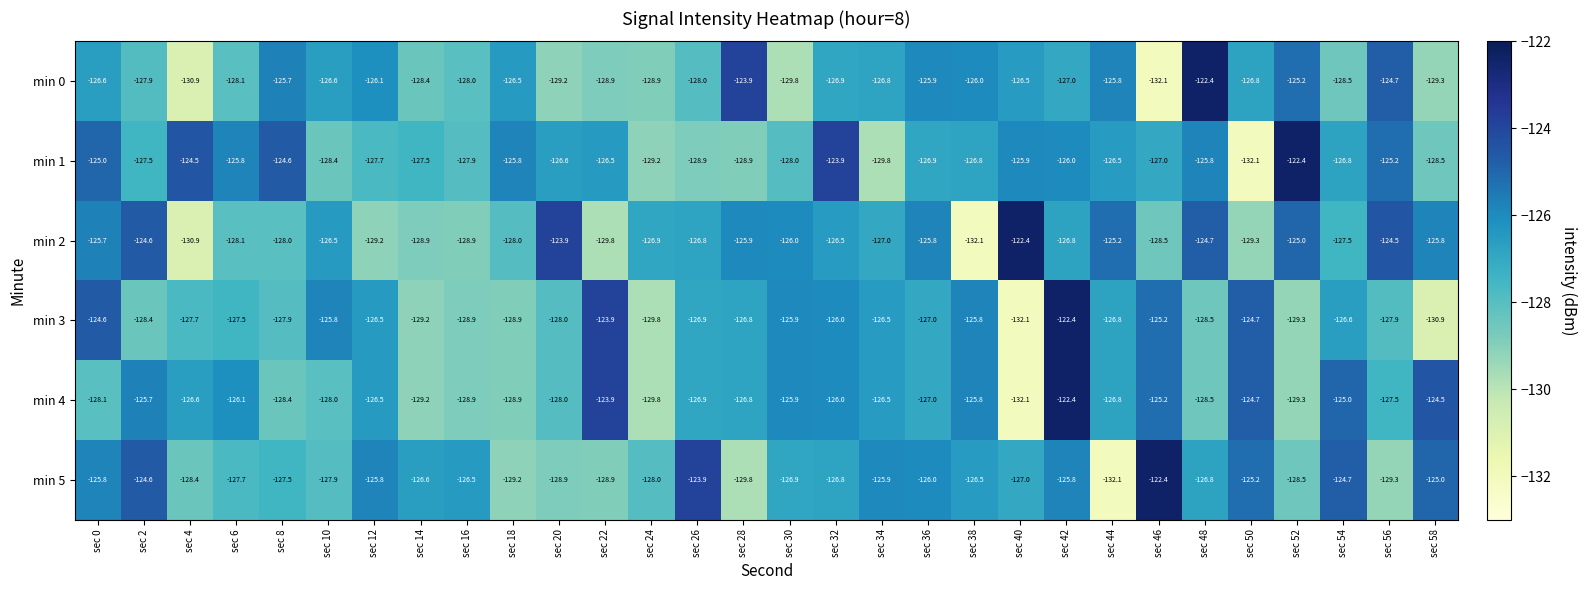

What is the approximate value of min 5 at sec 54?

-124.7